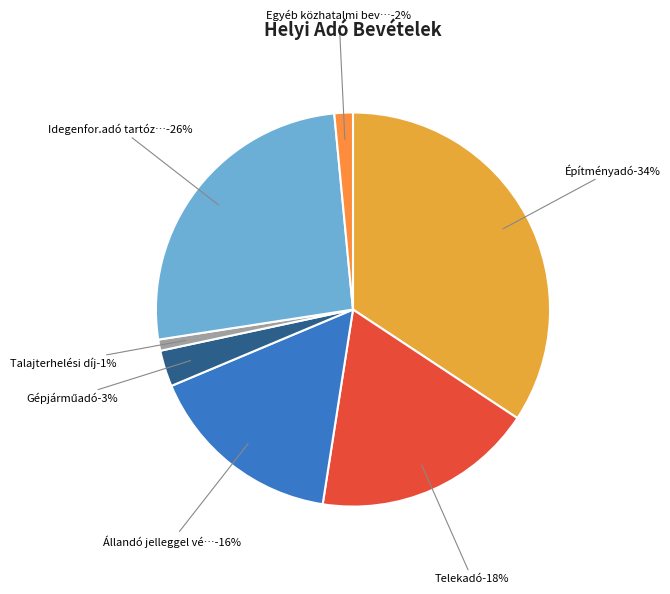

What is the total percentage of Építményadó and Állandó jelleggel végzett ip.űzési adó?

50.5%